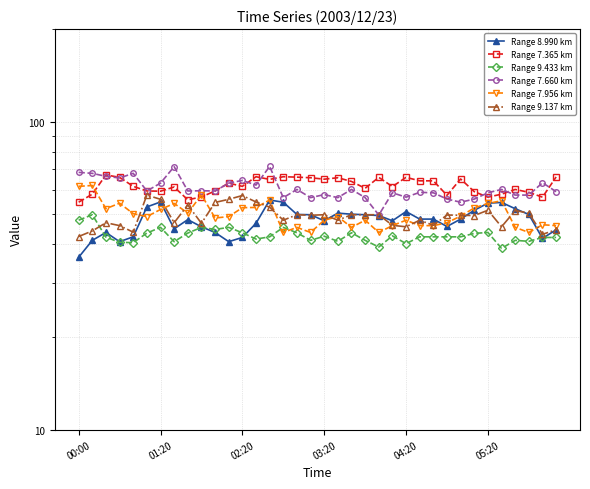

What is the sum of the Range 7.660 km values at 22 and 20?

110.1